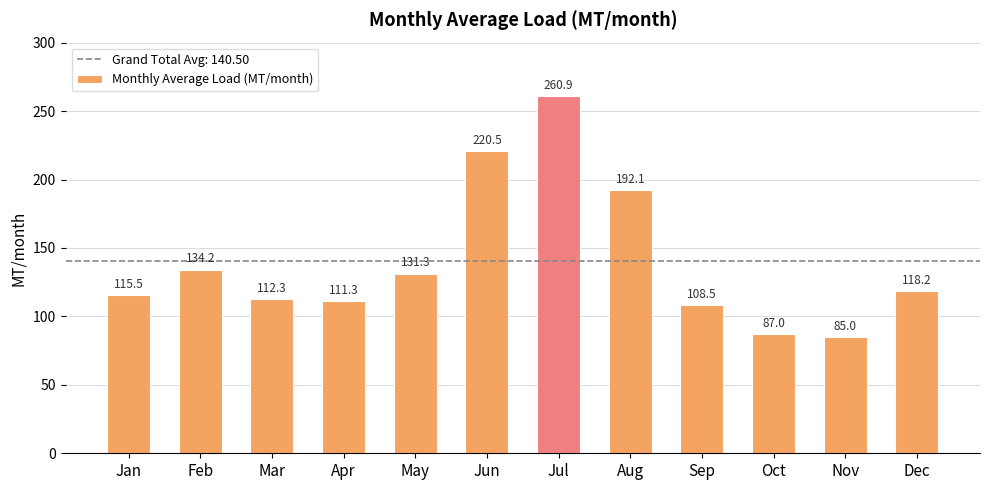

Which label corresponds to the smallest value in the chart?

Nov